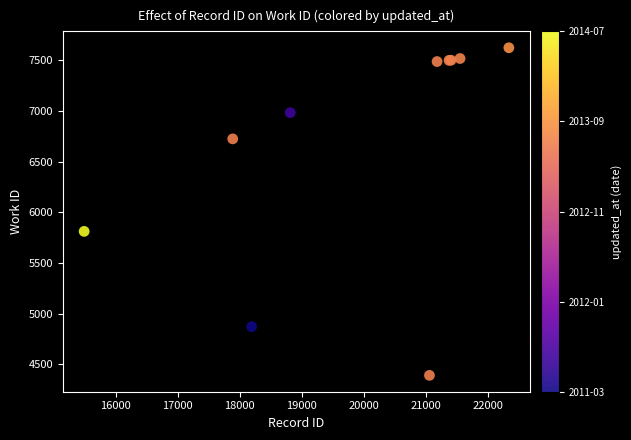

What Y value in the scatter plot is closest to 6007?

5812